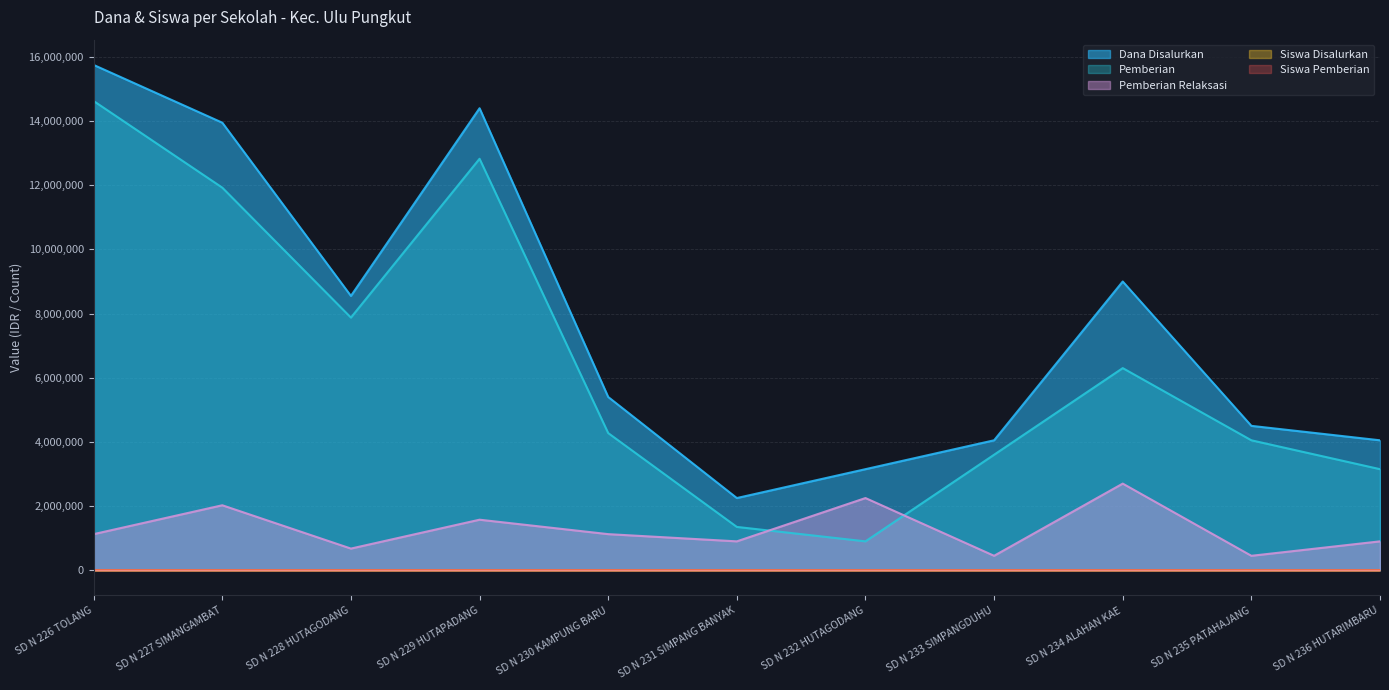

At which category does Dana Disalurkan reach its first local valley?

SD N 228 HUTAGODANG